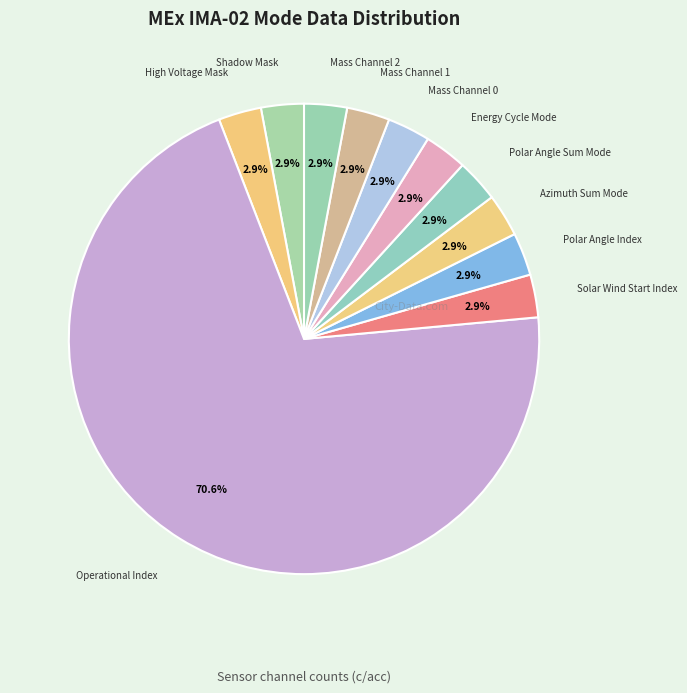

What is the largest slice in the pie chart?

Operational Index